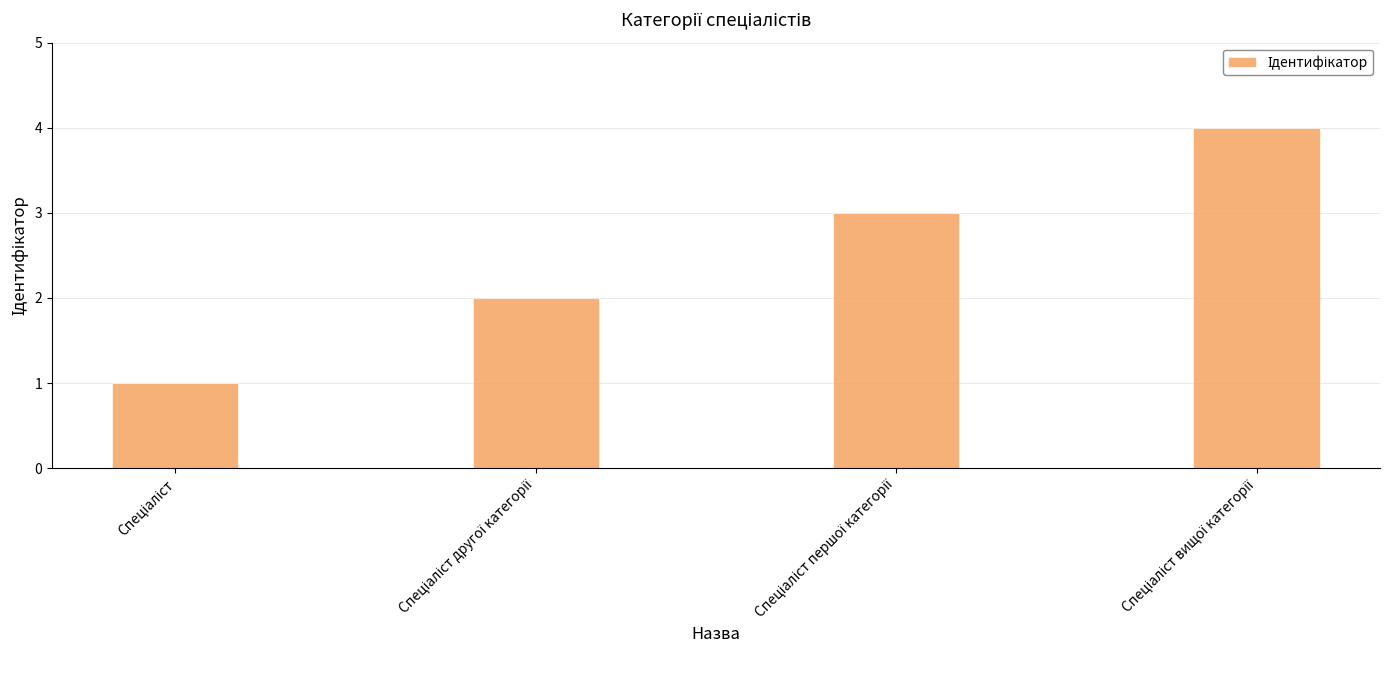

What is the maximum value shown in the chart?

4